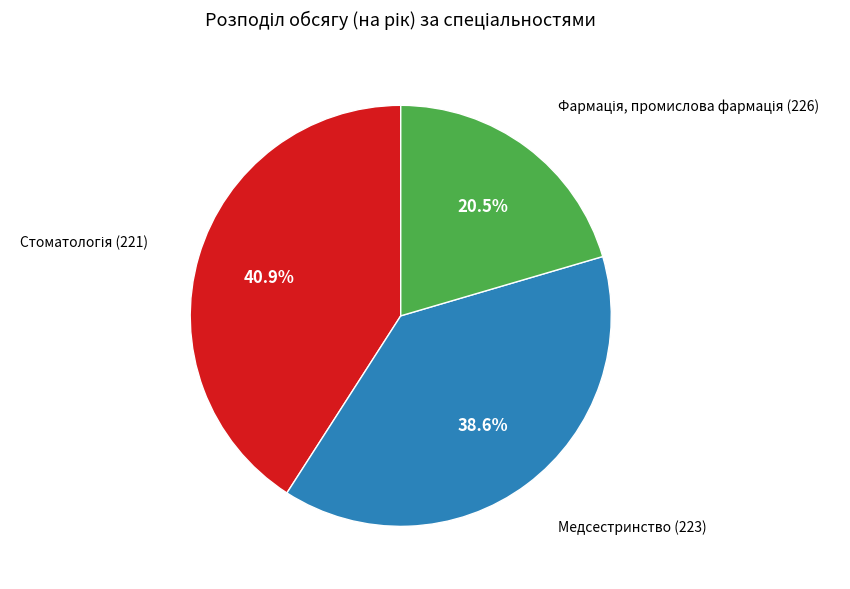

What percentage is the Медсестринство (223) slice, to the nearest percent?

39%